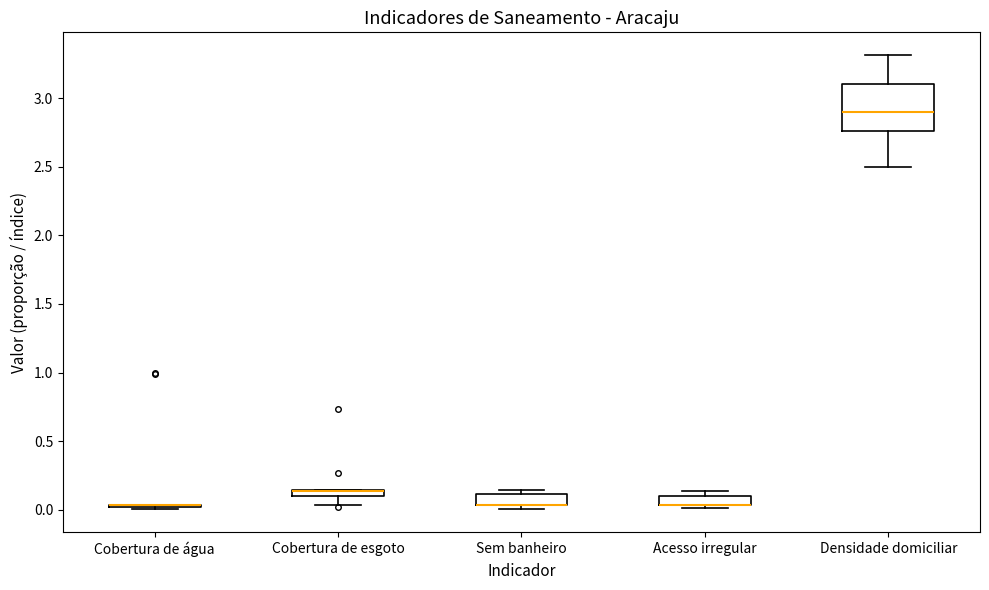

Where is the upper edge of the box for Sem banheiro on the y-axis? The values are not printed on the chart, so give them approximately, as read against the axis.

0.10